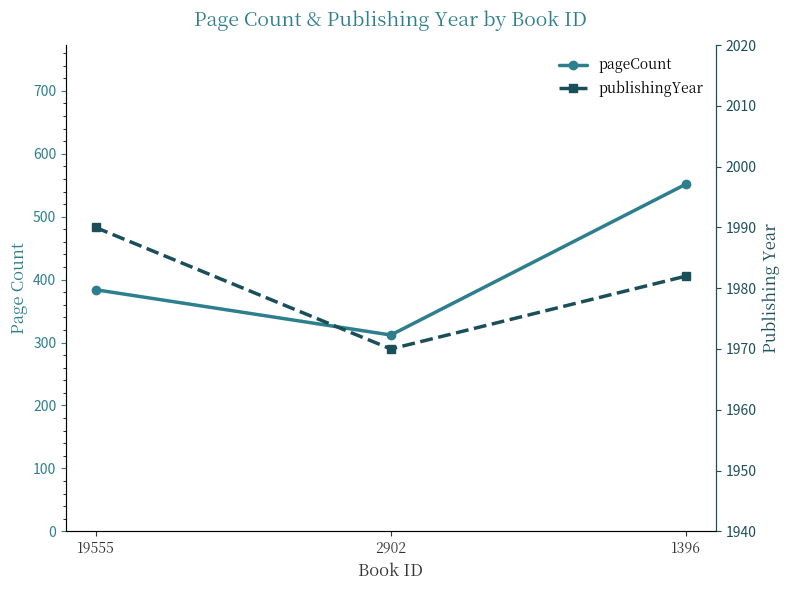

What is the value of the pageCount point at the 1st from the left?

384